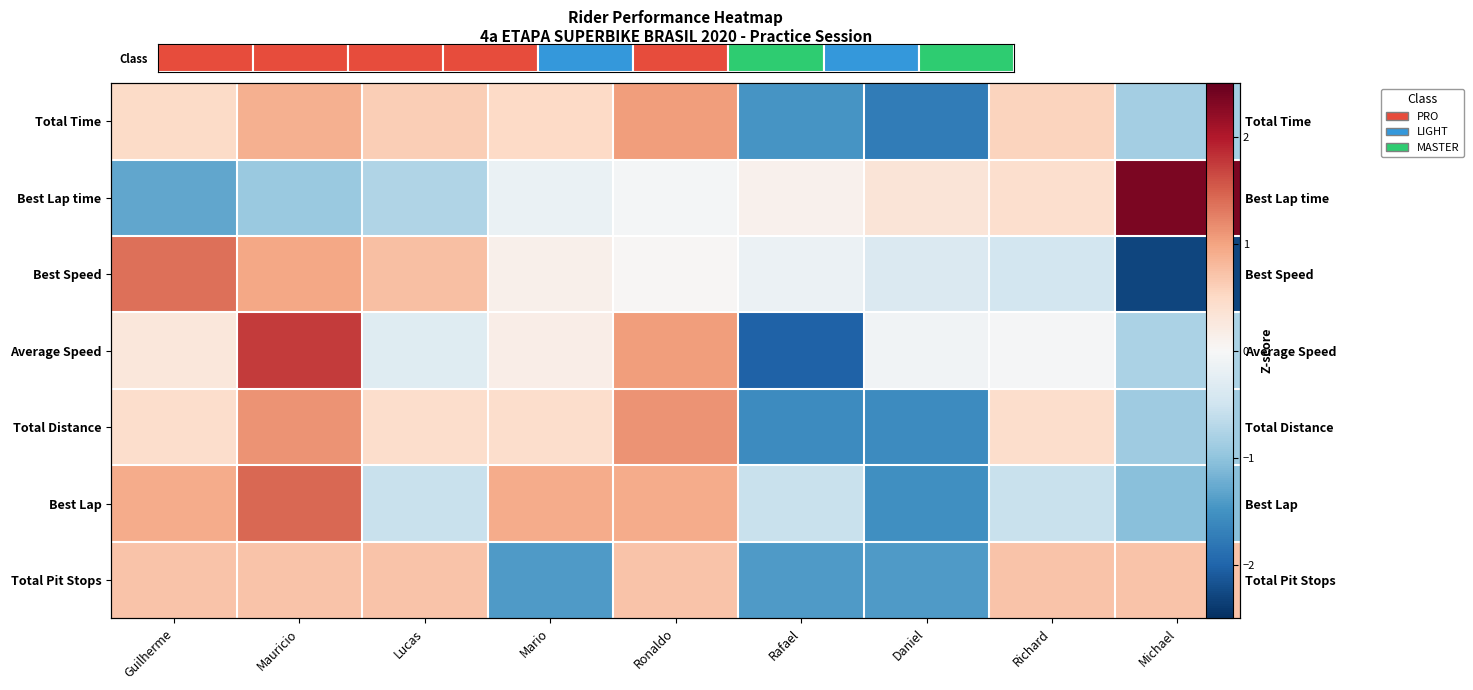

At which category is the sum across all series the highest?

Ronaldo